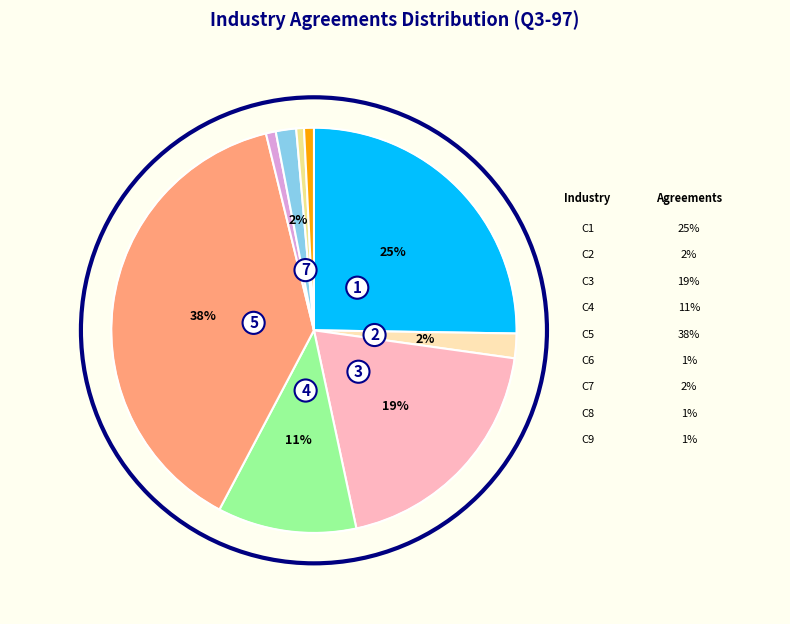

Is there a majority slice in this chart?

No